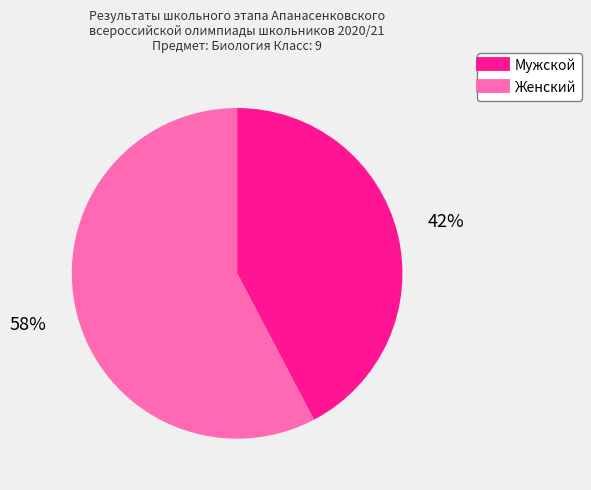

Does any single category account for the majority?

Yes